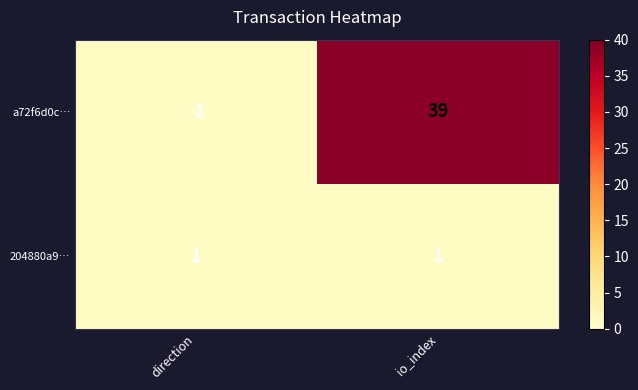

What is the total value across all series at io_index?

40